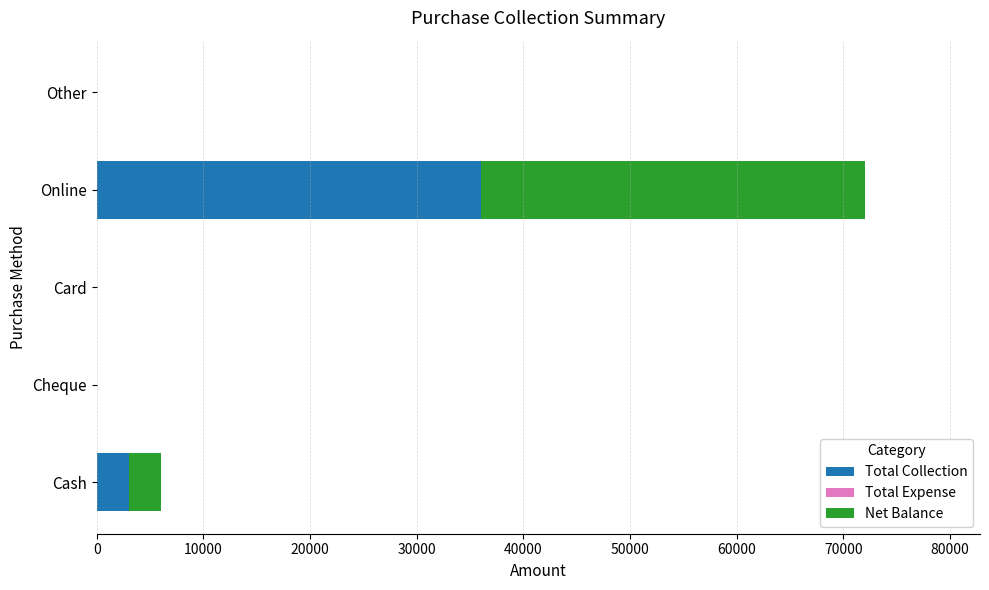

At which category is the sum across all series the highest?

Online